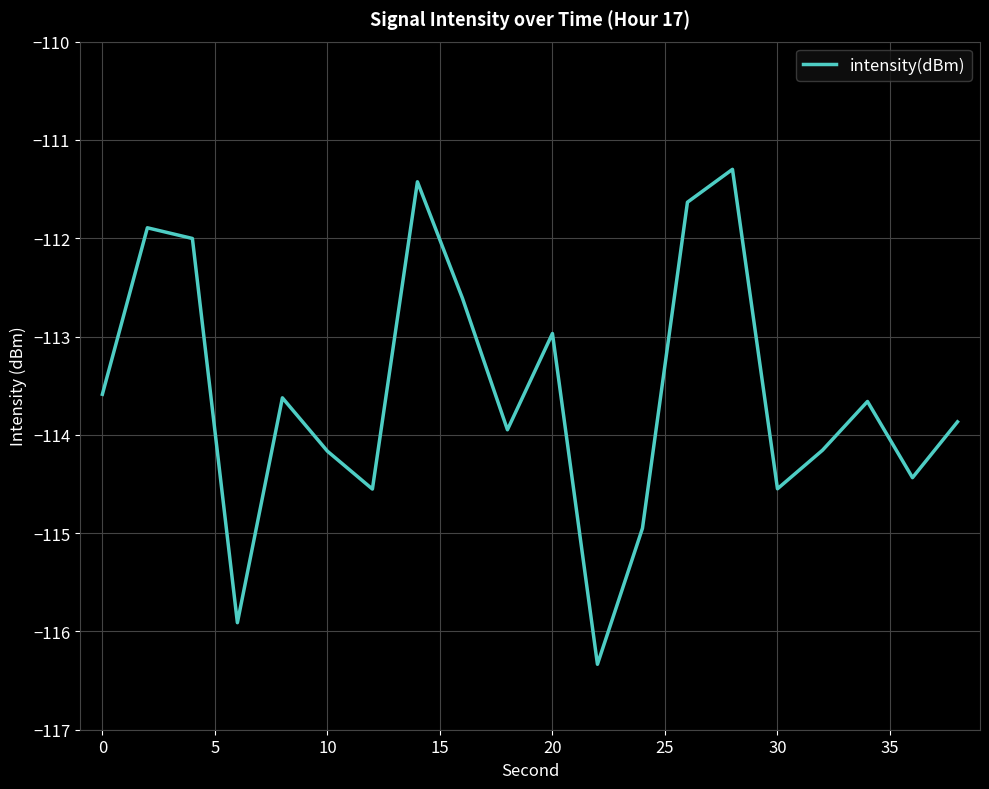

What is the greatest value displayed?

-111.3